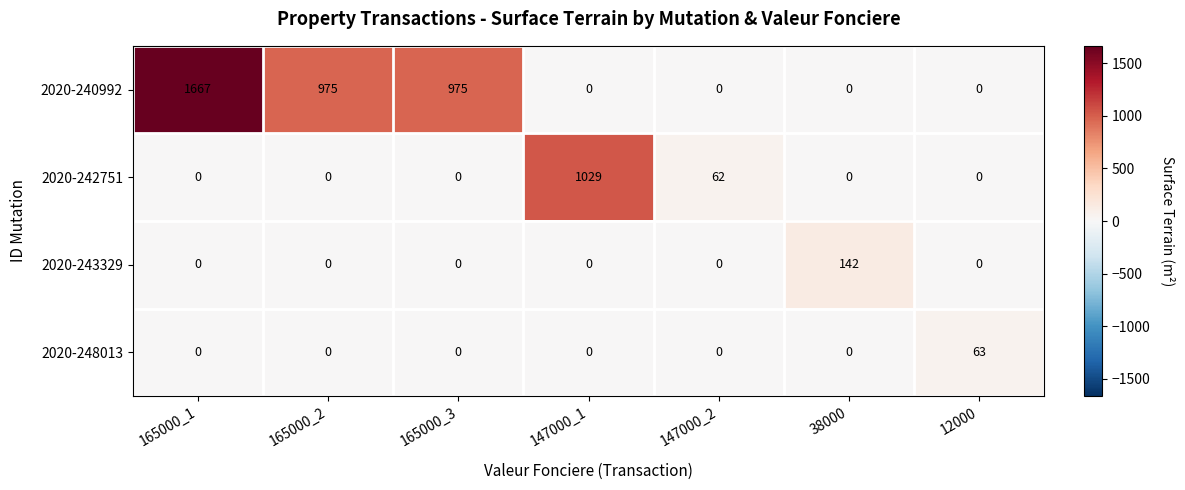

Which category has the highest value across all series?

165000_1